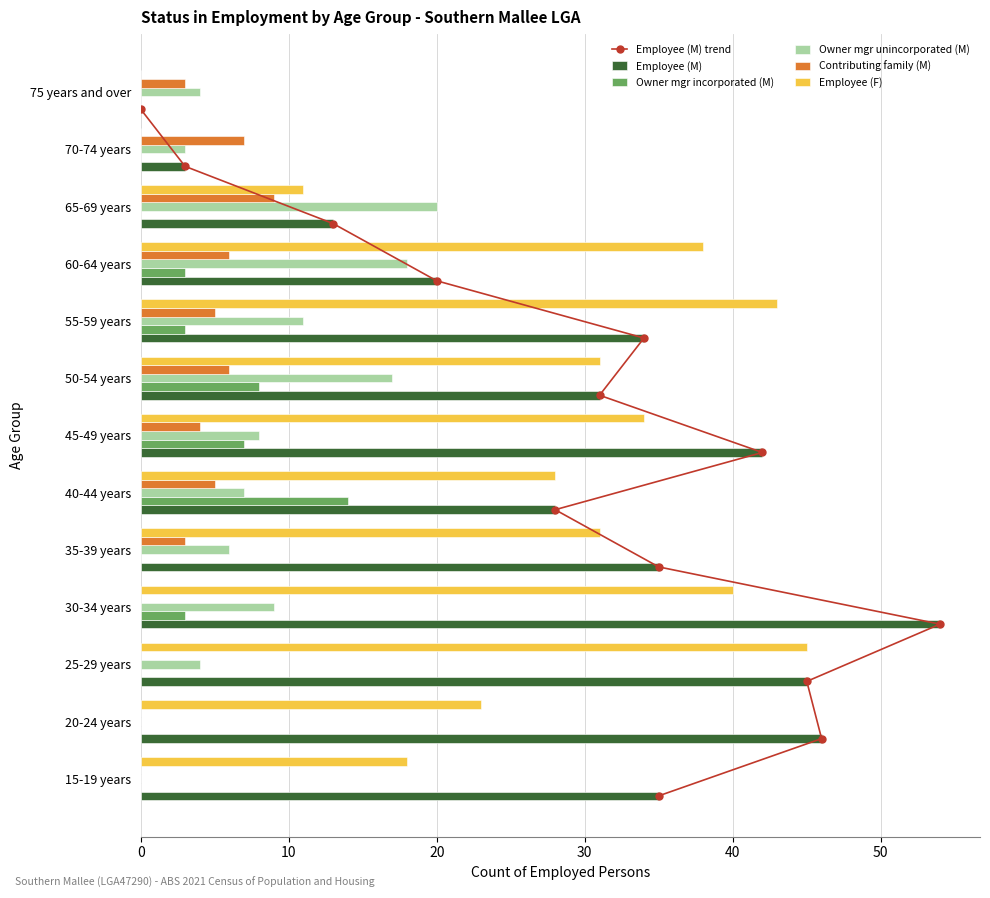

True or false: Owner mgr unincorporated (M) has a value of 11 at 55-59 years.

True